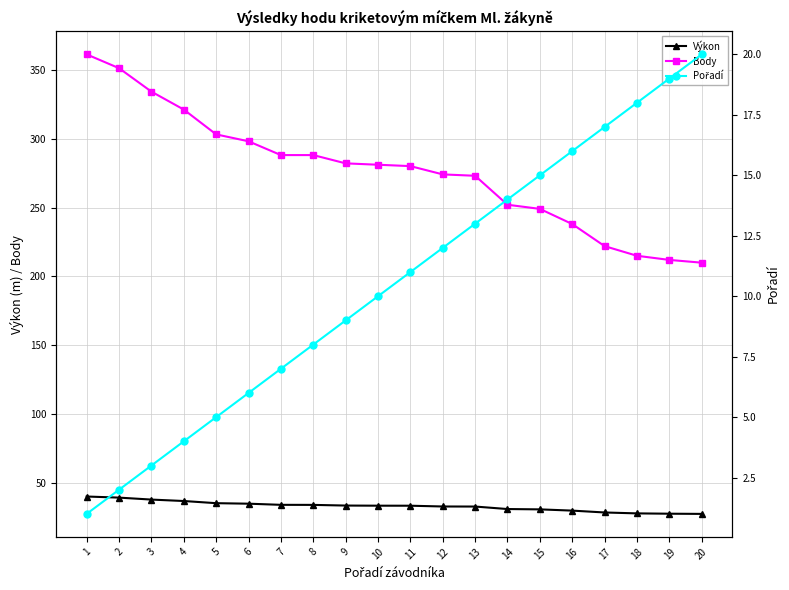

List the labels in order of Body value, smallest first.

20, 19, 18, 17, 16, 15, 14, 13, 12, 11, 10, 9, 7, 8, 6, 5, 4, 3, 2, 1